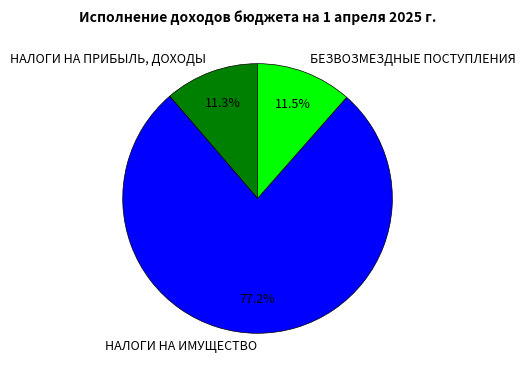

What percentage is the НАЛОГИ НА ИМУЩЕСТВО slice, to the nearest percent?

77%